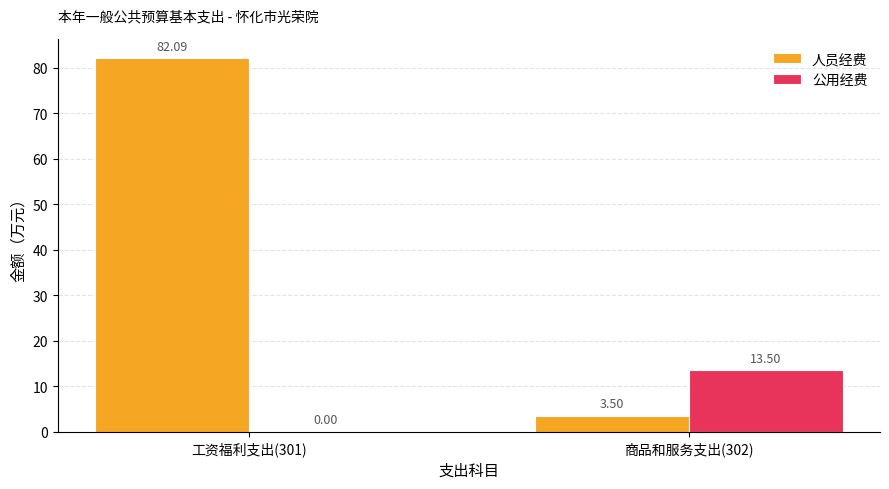

Which series has the largest total across all categories?

人员经费